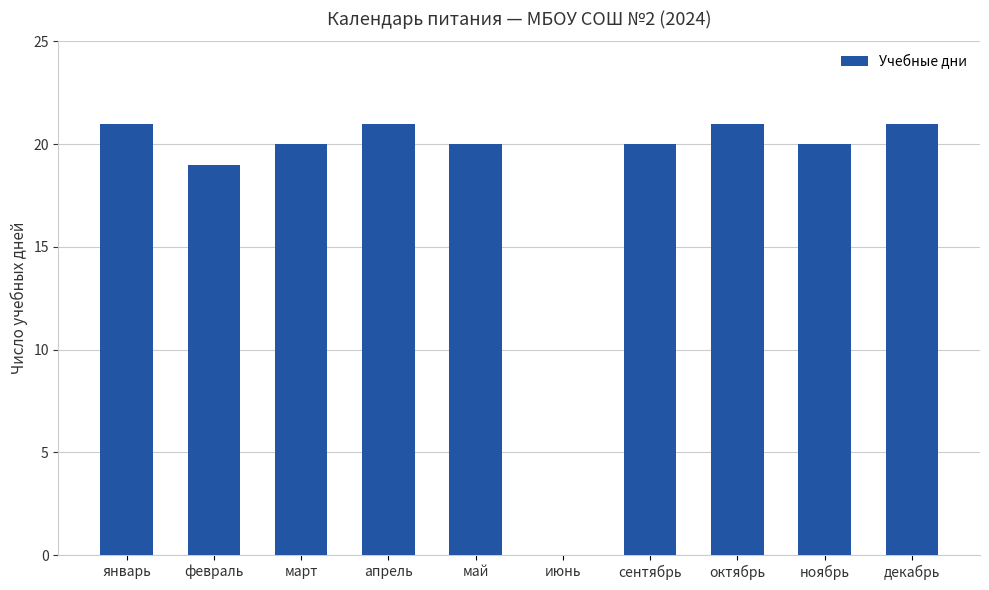

What is the change in value from февраль to сентябрь?

+1